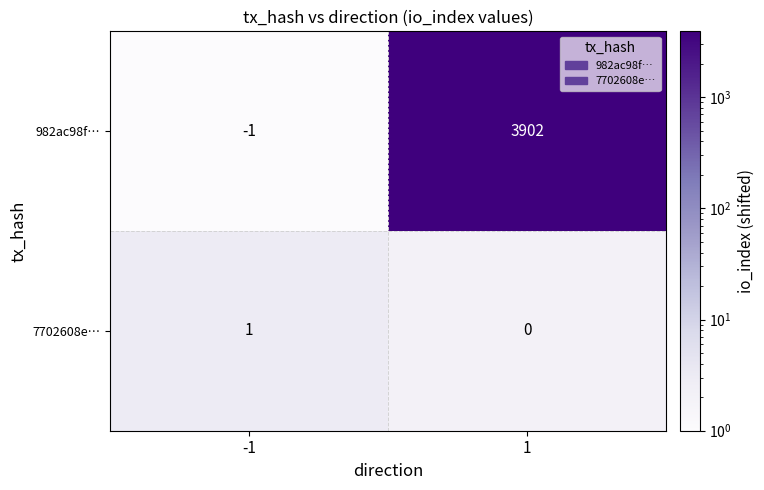

Rank the series by their maximum value, from highest to lowest.

982ac98f…, 7702608e…